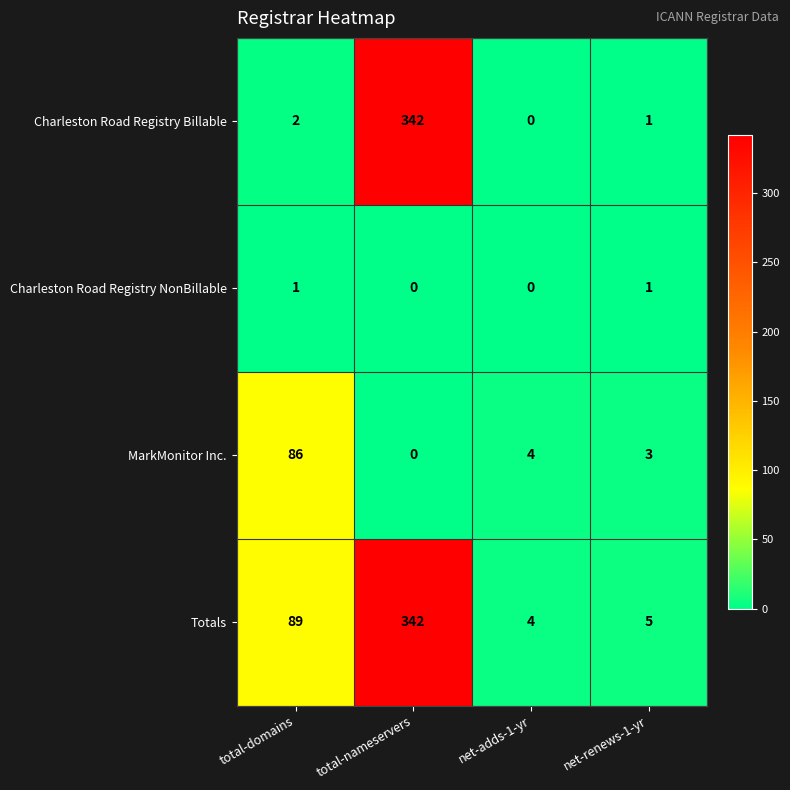

True or false: Charleston Road Registry NonBillable has a value of 1 at net-renews-1-yr.

True